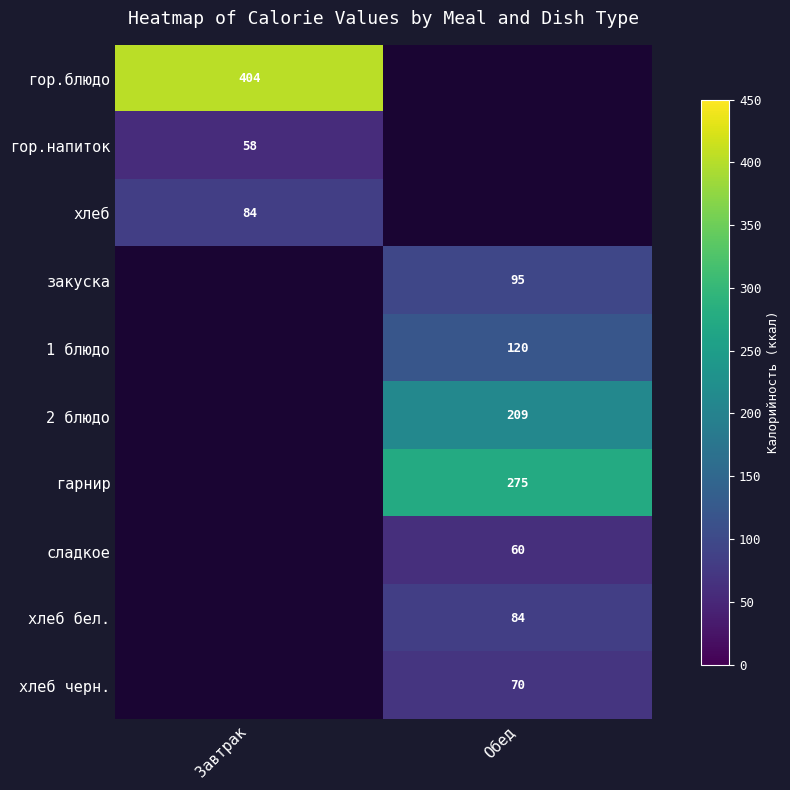

True or false: хлеб бел. has a value of 84 at Обед.

True